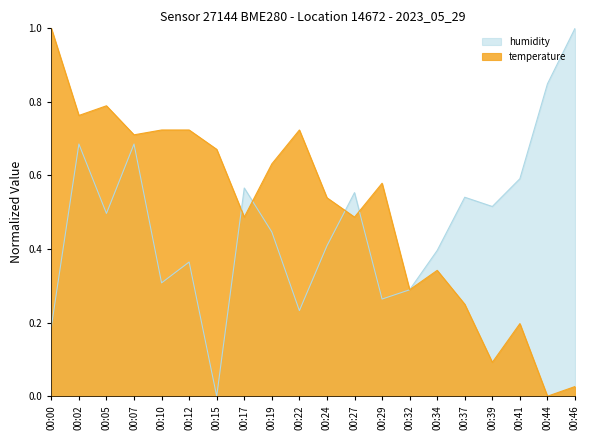

At which category is the sum across all series the highest?

00:02